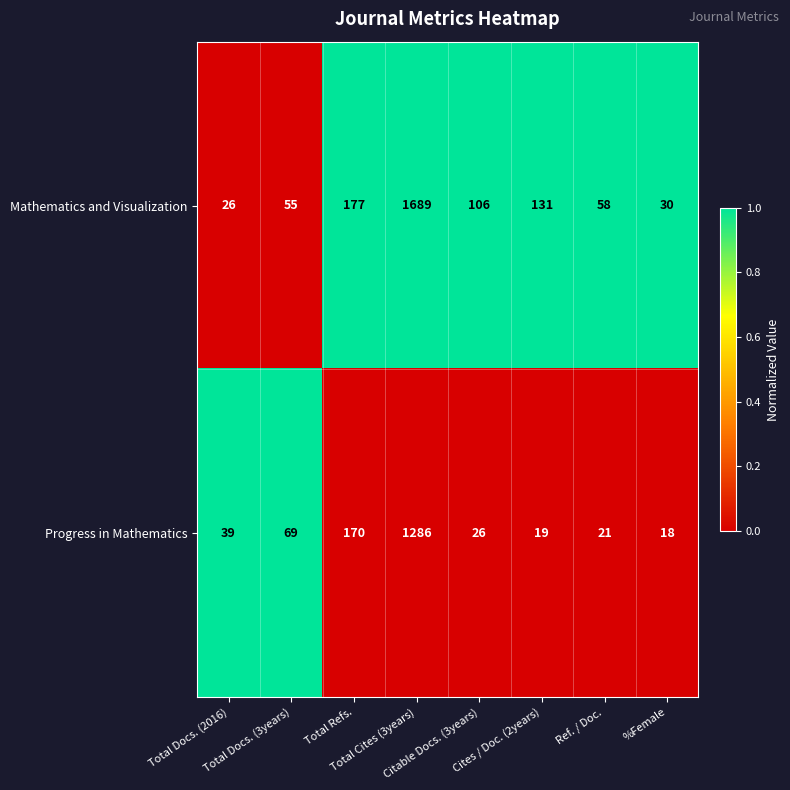

What is the smallest value displayed?

18